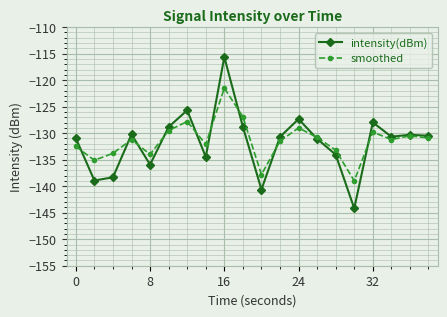

What is the smallest value displayed?

-144.2